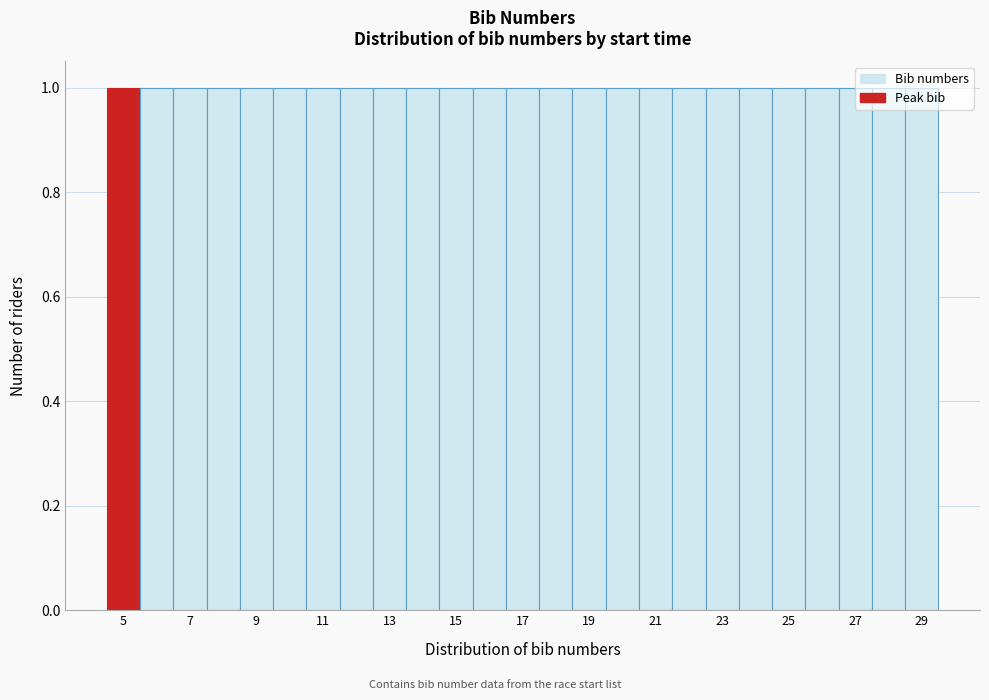

How tall is the bar that spans 12.5 to 13.5 on the x-axis? Neither the bar edges nor the heights are printed on the chart, so give them approximately, as read against the axes.

1